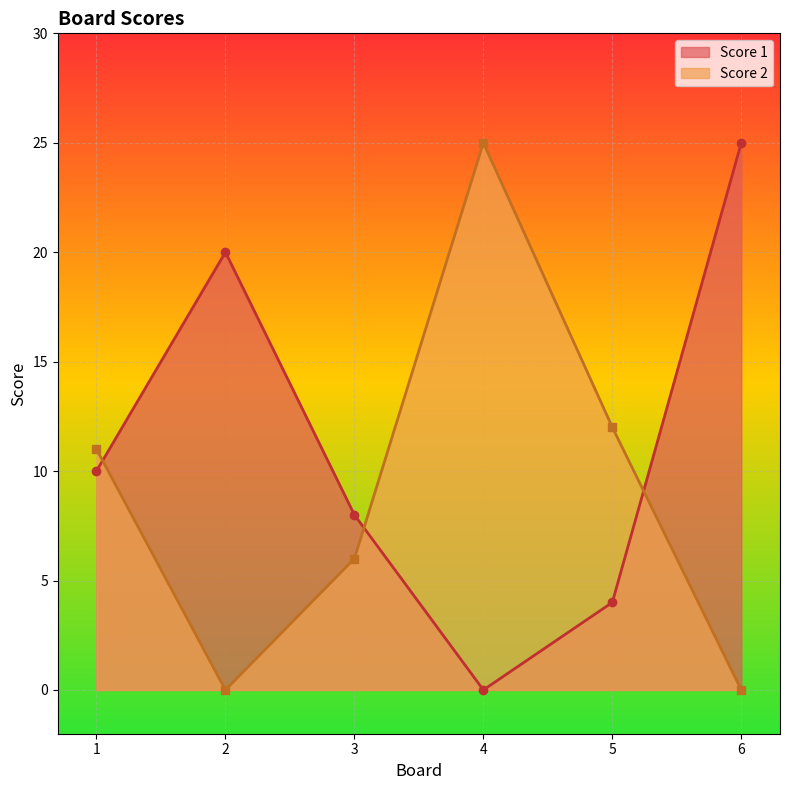

Count the Score 1 values in the range 4 to 20.

4